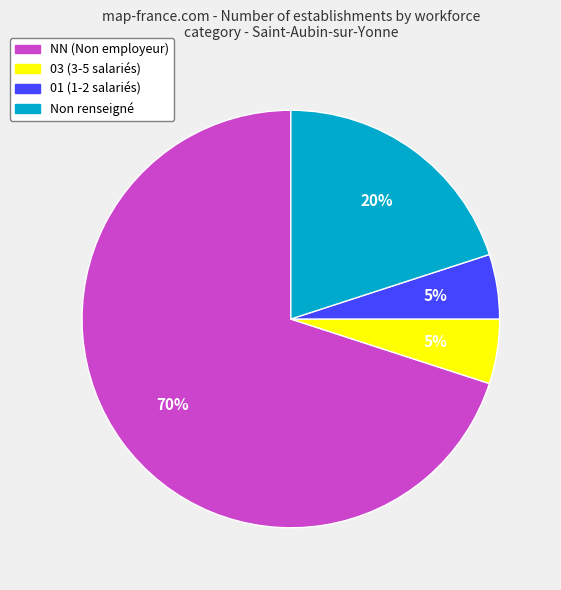

Is there any slice that represents more than half of the pie?

Yes